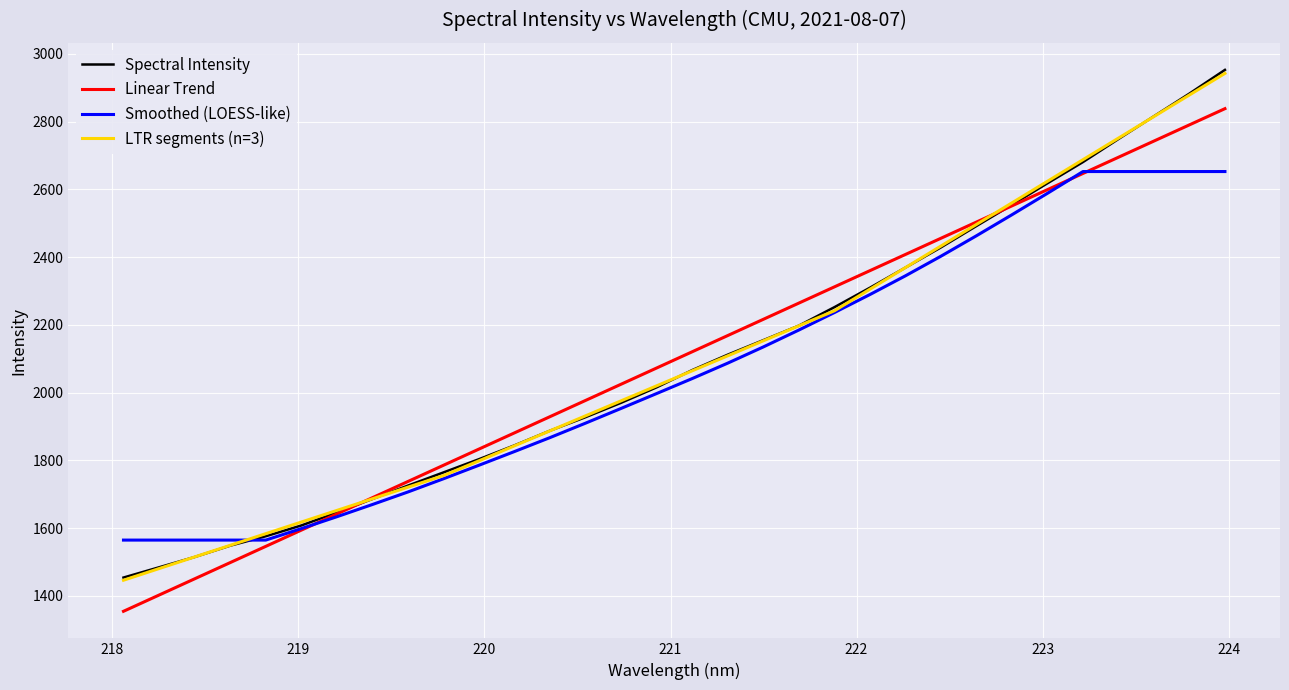

Reading left to right, extract all data points from this chart.

Spectral Intensity: 1453.8	1484.1	1514.5	1548.0	1575.8	1607.6	1646.1	1685.8	1725.4	1764.3	1803.4	1844.3	1887.6	1927.5	1970.0	2015.6	2066.5	2112.0	2154.8	2197.6	2252.1	2309.5	2368.9	2428.5	2491.7	2554.2	2617.8	2680.4	2748.5	2815.7	2882.7	2952.5
Linear Trend: 1354.2	1402.2	1450.1	1498.0	1545.9	1593.8	1641.7	1689.6	1737.5	1785.4	1833.3	1881.2	1929.1	1977.0	2024.8	2072.7	2120.6	2168.4	2216.3	2264.1	2312.0	2359.9	2407.7	2455.5	2503.4	2551.2	2599.0	2646.8	2694.7	2742.5	2790.3	2838.1
Smoothed (LOESS-like): 1564.5	1564.5	1564.5	1564.5	1564.5	1598.4	1633.4	1669.5	1706.6	1745.6	1785.6	1826.0	1867.3	1909.9	1953.4	1997.3	2041.4	2087.0	2134.8	2184.6	2236.2	2289.4	2344.7	2402.5	2462.9	2524.9	2588.2	2652.4	2652.4	2652.4	2652.4	2652.4
LTR segments (n=3): 1446.0	1480.3	1514.7	1549.0	1583.4	1617.7	1652.0	1686.4	1720.7	1755.0	1798.7	1843.0	1887.2	1931.5	1975.8	2020.1	2064.4	2108.6	2152.9	2197.1	2241.4	2305.2	2368.9	2432.6	2496.3	2560.0	2623.8	2687.5	2751.2	2814.9	2878.6	2942.2